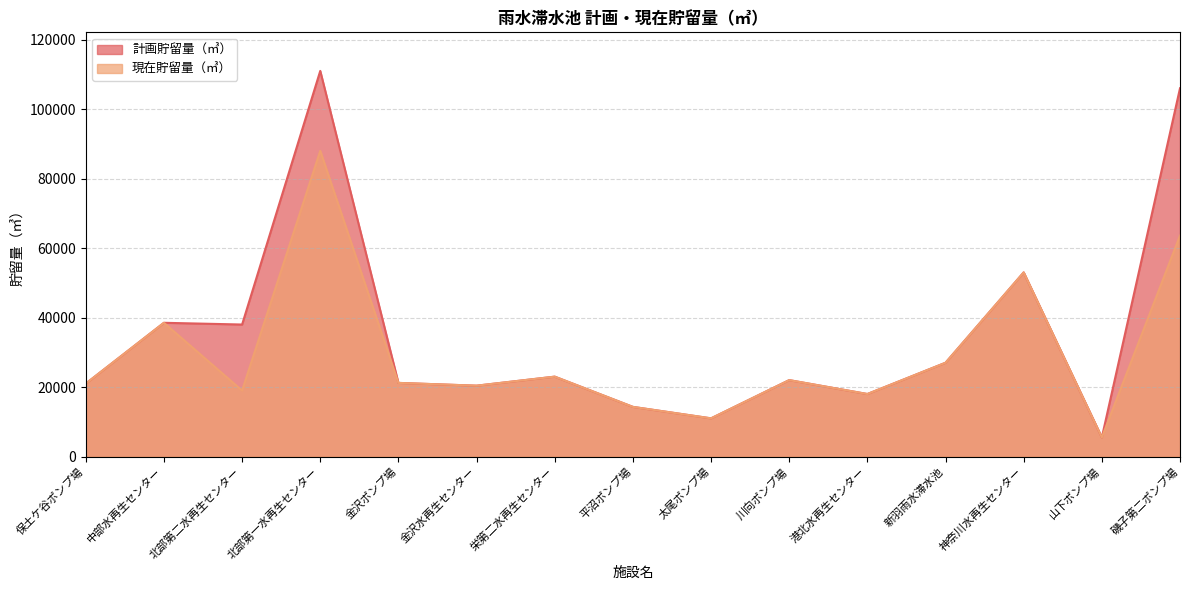

Reading left to right, extract all data points from this chart.

計画貯留量（㎥）: 21000	38500	38000	111000	21200	20400	23000	14300	11000	22000	18000	27000	53000	5500	106000
現在貯留量（㎥）: 21000	38500	19000	88000	21200	20400	23000	14300	11000	22000	18000	27000	53000	5500	63600